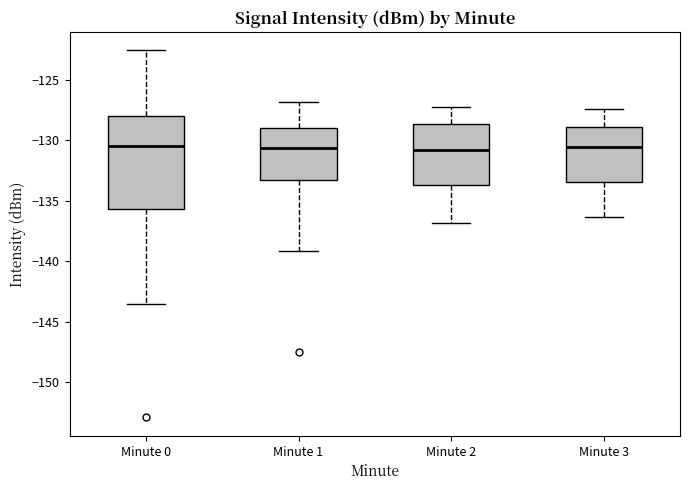

Which box is the tallest, from its lower edge to its upper edge?

Minute 0